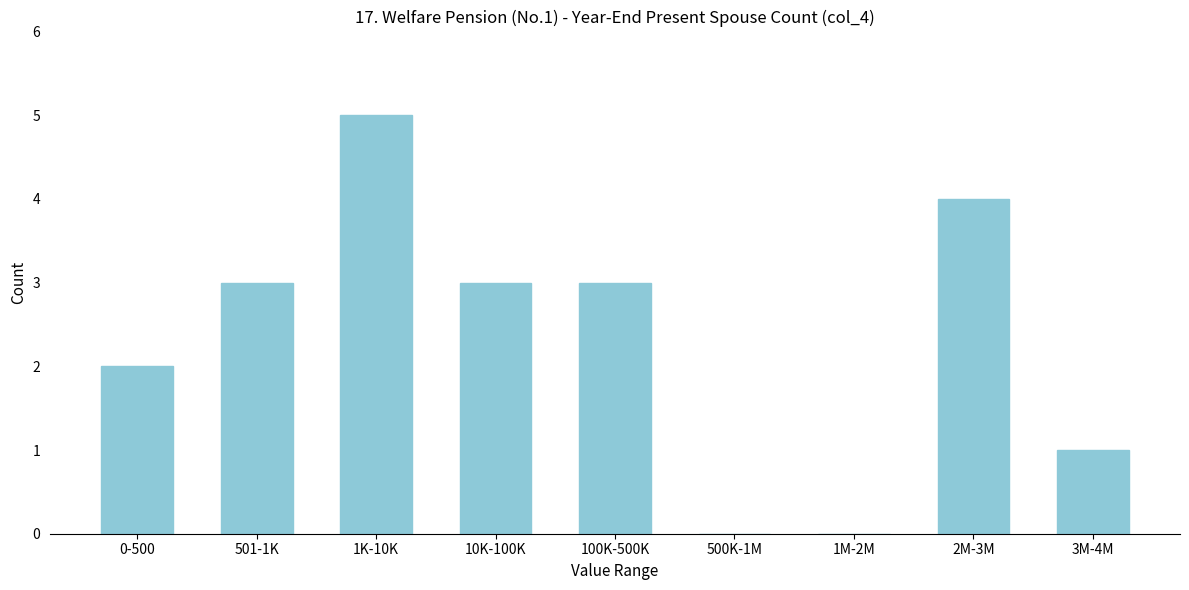

Reading right to left, list all the values displayed in this chart.

3M-4M=1	2M-3M=4	1M-2M=0	500K-1M=0	100K-500K=3	10K-100K=3	1K-10K=5	501-1K=3	0-500=2